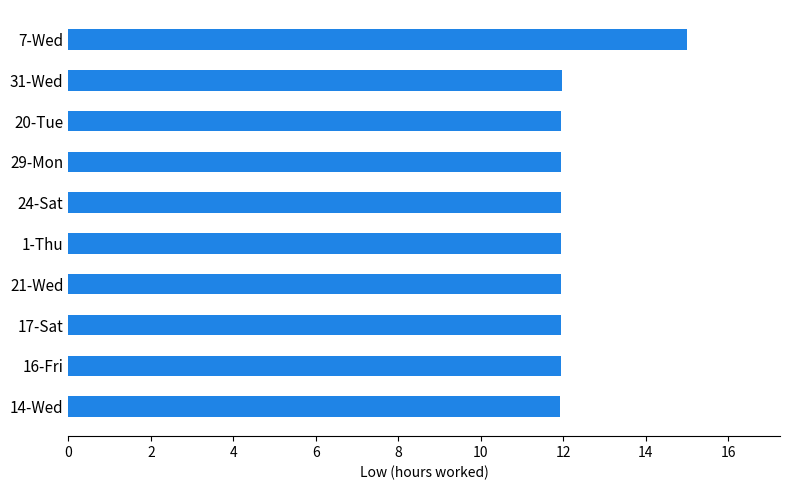

Approximately how many times larger is the value at 21-Wed compared to 20-Tue?

1.0